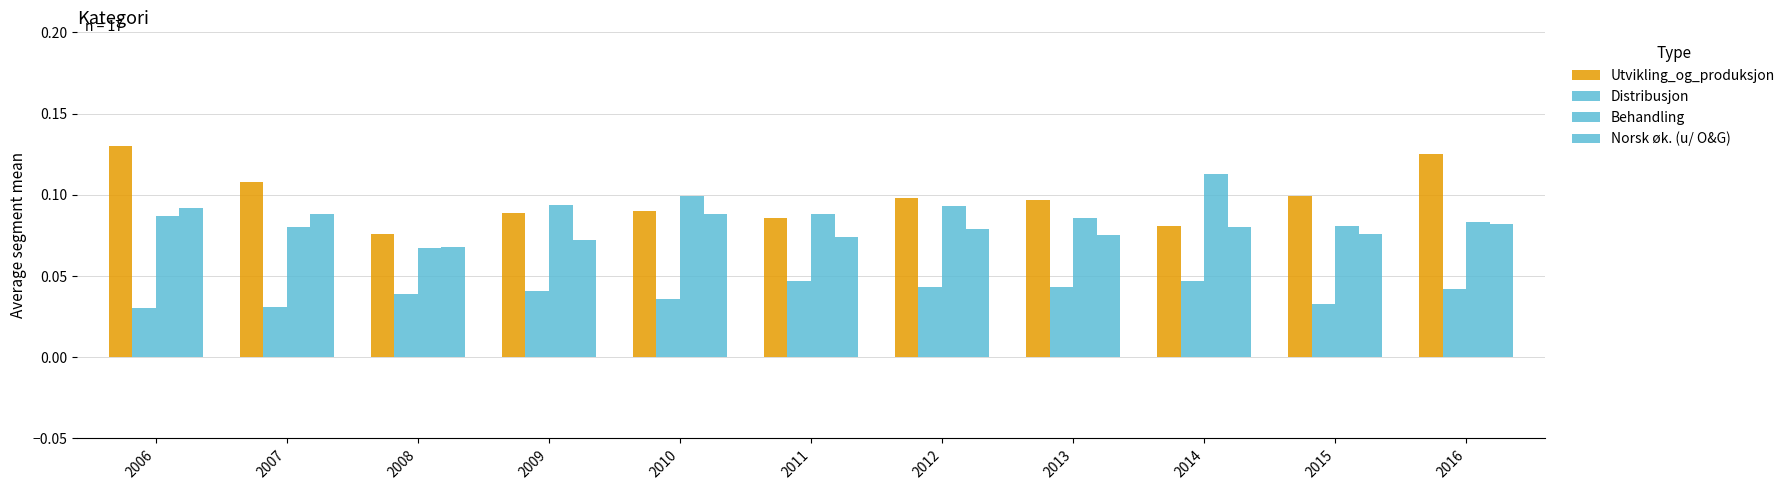

Are the bars horizontal?

No